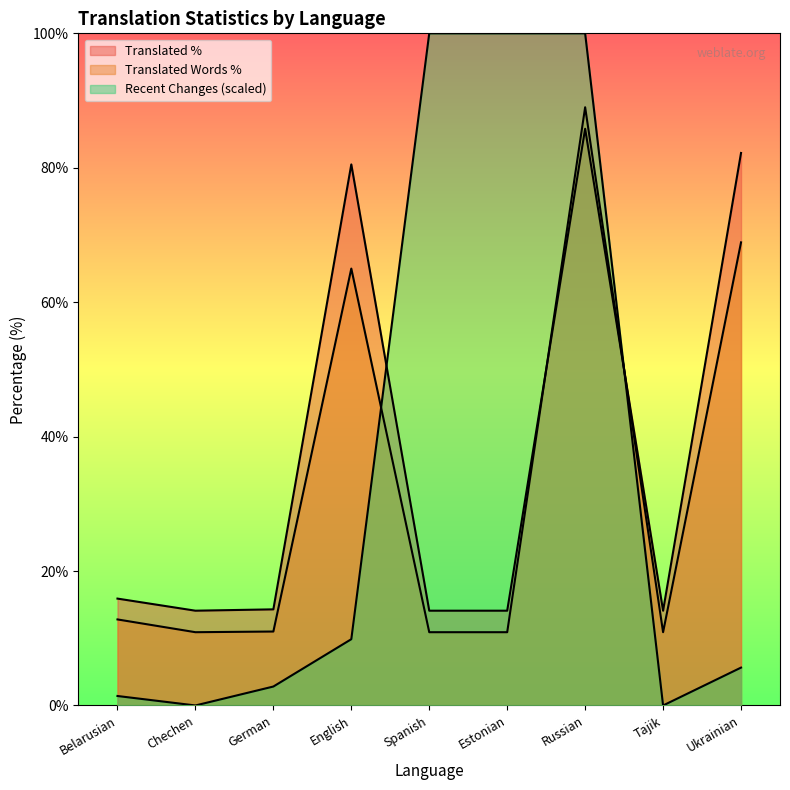

Reading right to left, transcribe all the data shown in this chart.

translated: Ukrainian=82.2	Tajik=14.1	Russian=85.8	Estonian=14.1	Spanish=14.1	English=80.5	German=14.3	Chechen=14.1	Belarusian=15.9
translated_percent: Ukrainian=68.9	Tajik=10.9	Russian=89.0	Estonian=10.9	Spanish=10.9	English=65.0	German=11.0	Chechen=10.9	Belarusian=12.8
recent_changes: Ukrainian=5.6	Tajik=0.0	Russian=100.0	Estonian=100.0	Spanish=100.0	English=9.9	German=2.8	Chechen=0.0	Belarusian=1.4